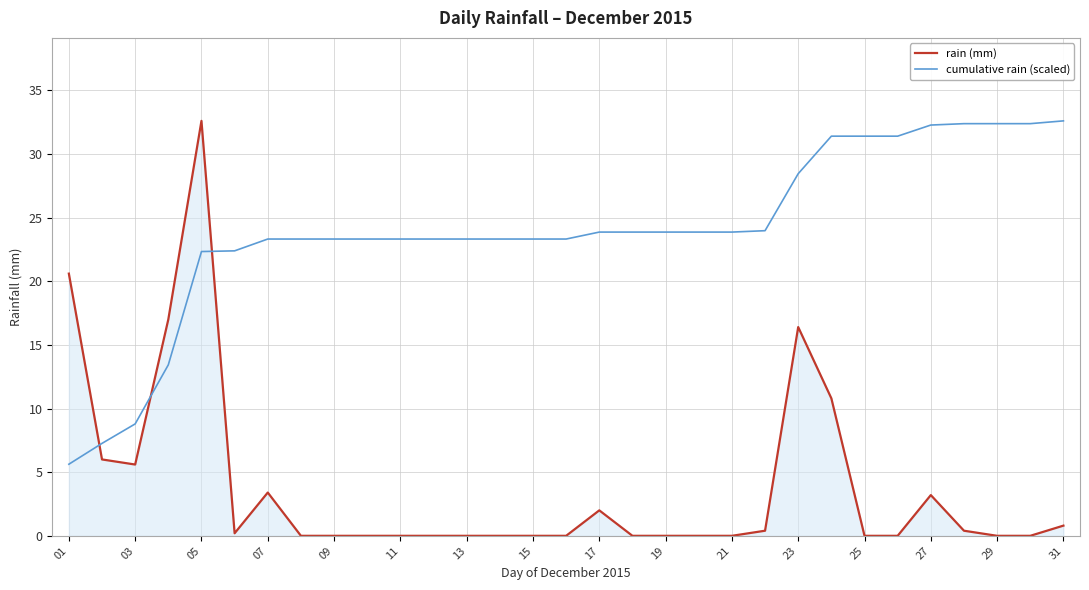

What is the sum of all rain (mm) values?

119.4